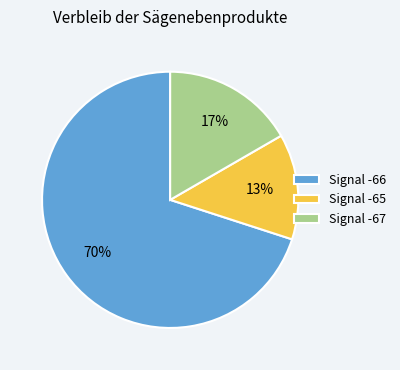

Does any single category account for the majority?

Yes